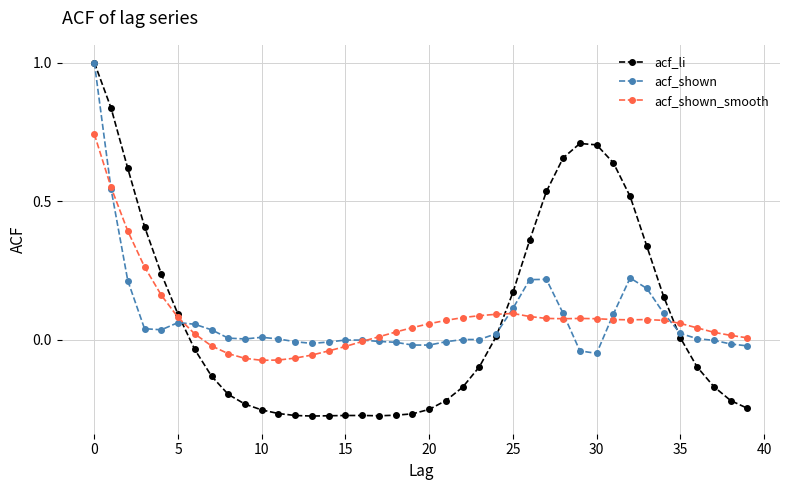

What is the greatest value displayed?

1.0